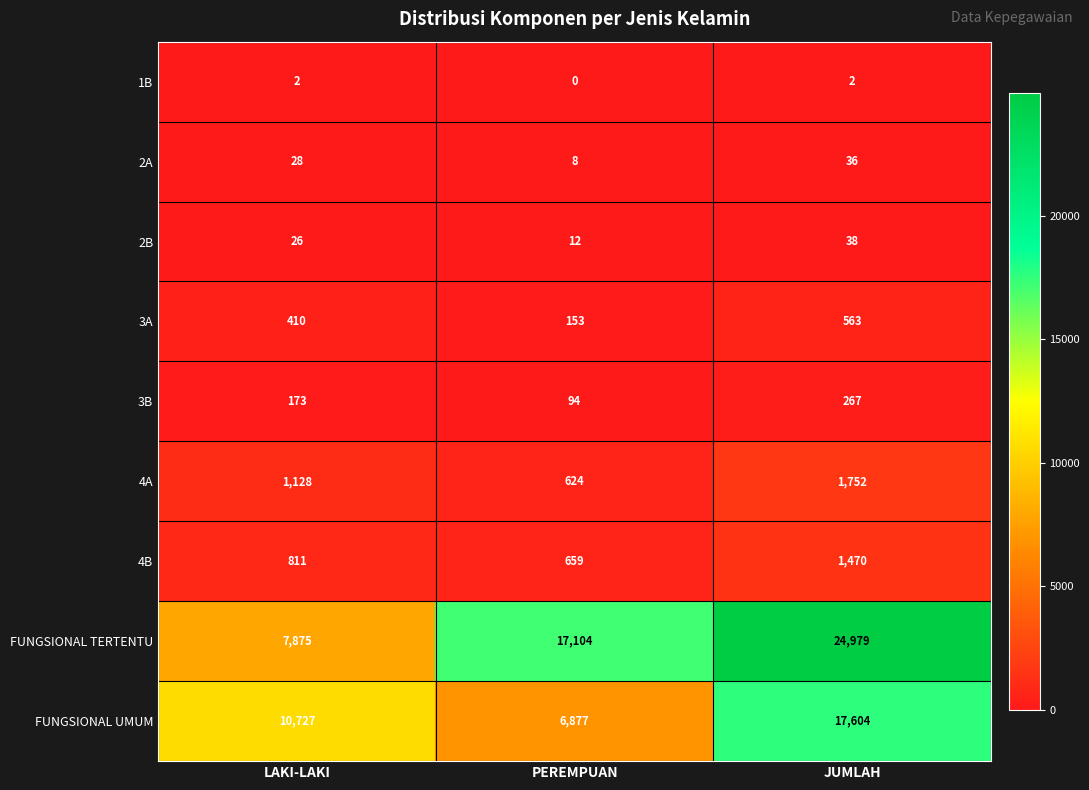

Which category has the lowest value across all series?

PEREMPUAN